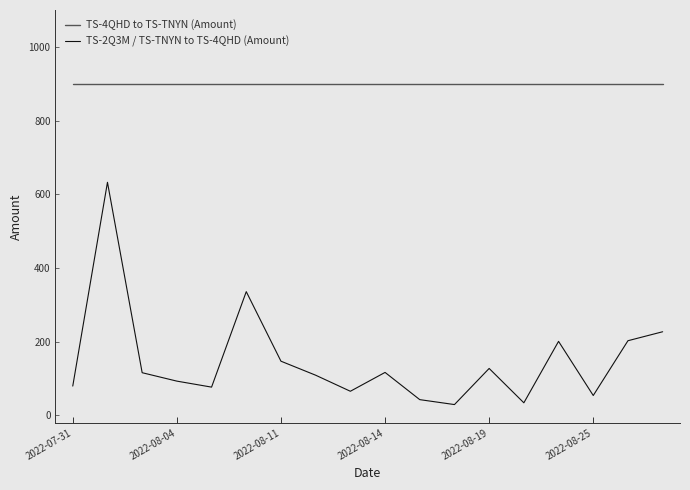

Does the chart display data point markers on the line(s)?

No